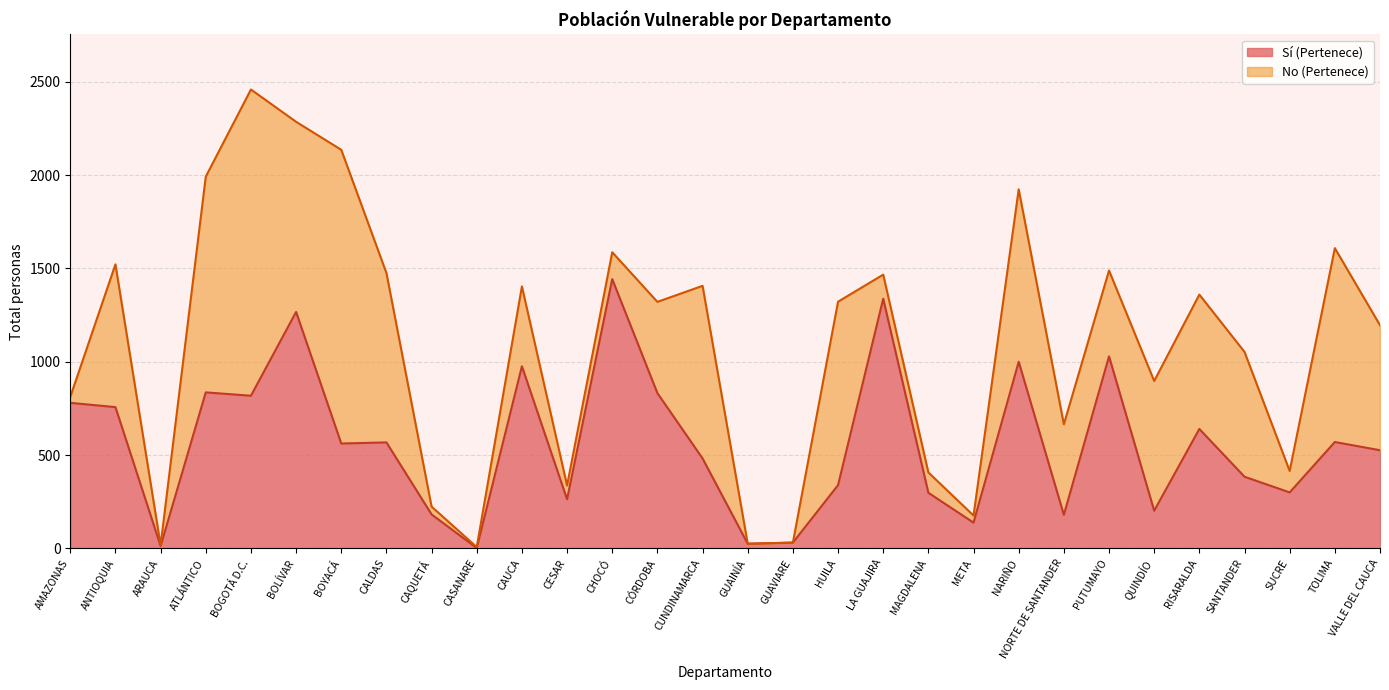

Approximately how many times larger is the value at CUNDINAMARCA compared to VALLE DEL CAUCA?

0.9